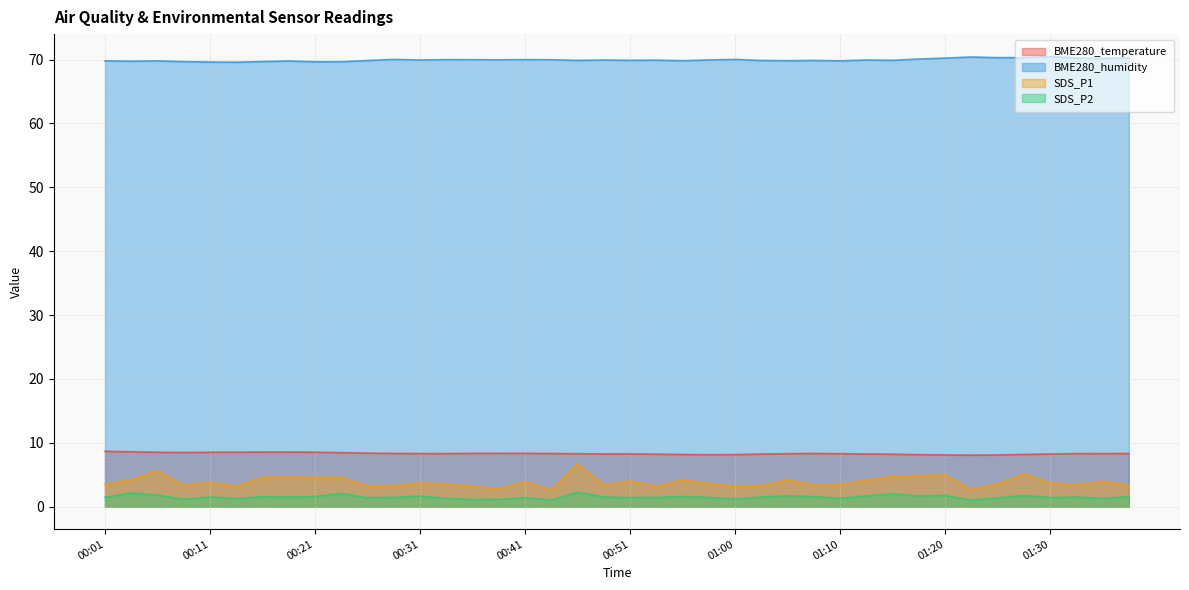

What is the value of the SDS_P2 point at the 24th from the left?

1.4